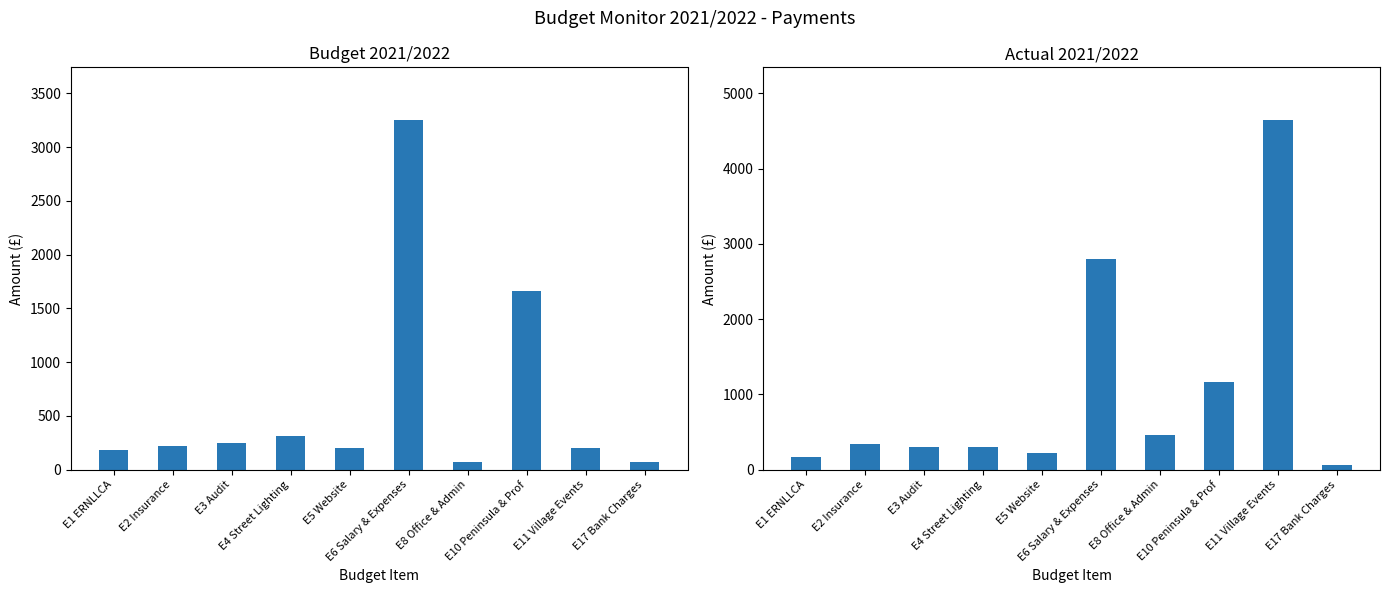

What is the average value of the Budget 2021/2022 series?

643.2